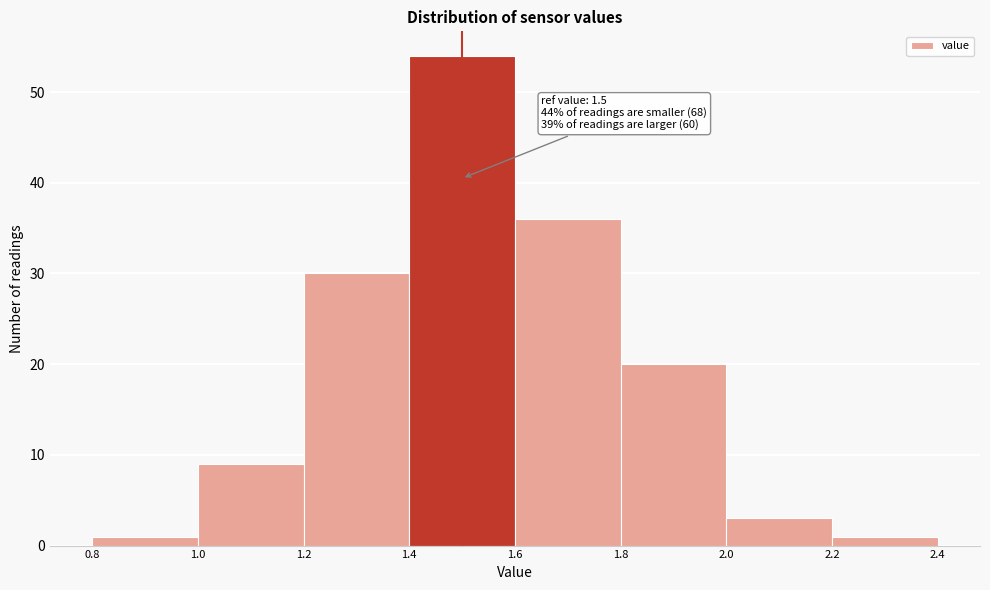

Over which range of the x-axis is the bar tallest?

1.4 to 1.6